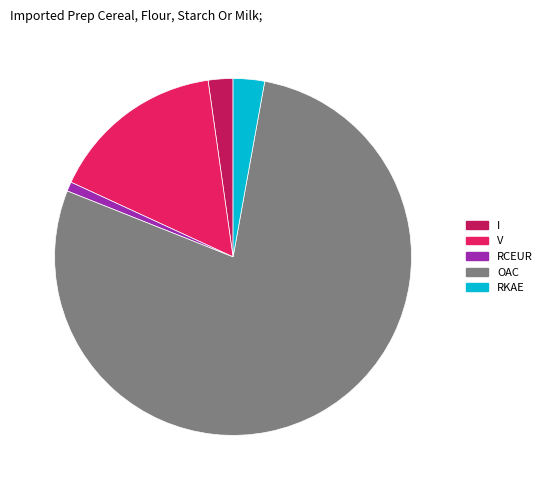

Which category accounts for the majority?

78.2% (643148 g)